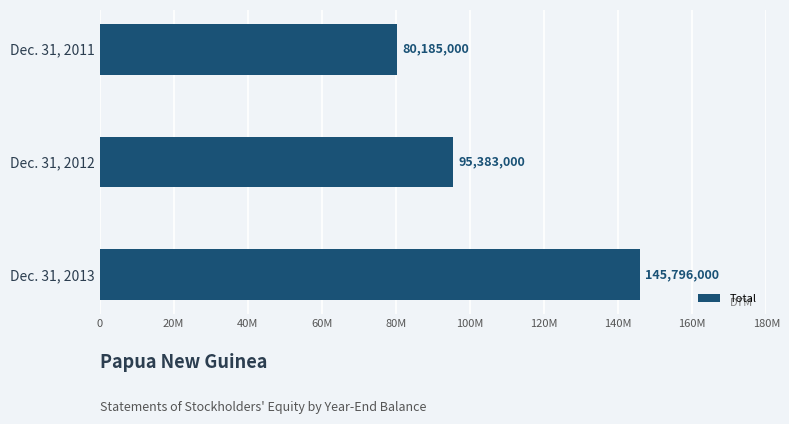

Are the bars horizontal?

Yes